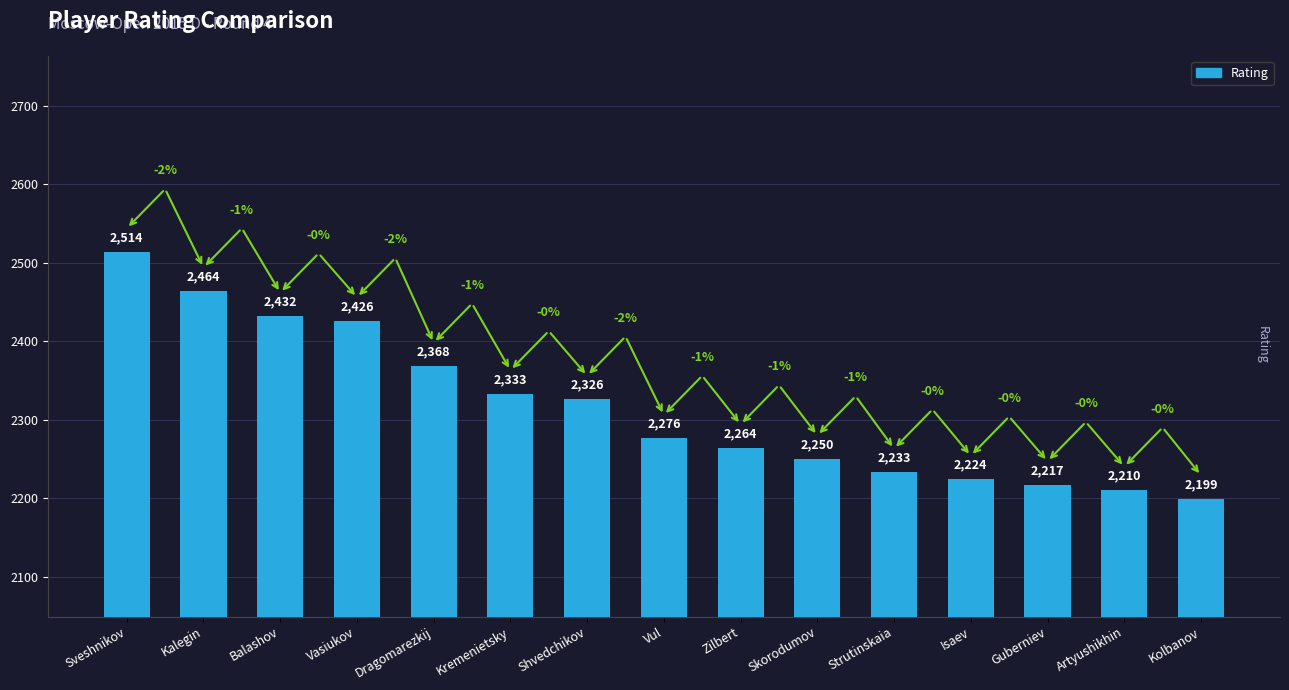

How many bars are there in total?

15